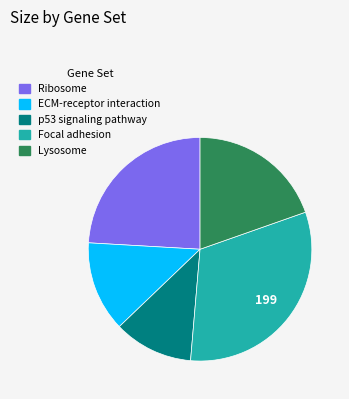

How many segments does this pie chart have?

5